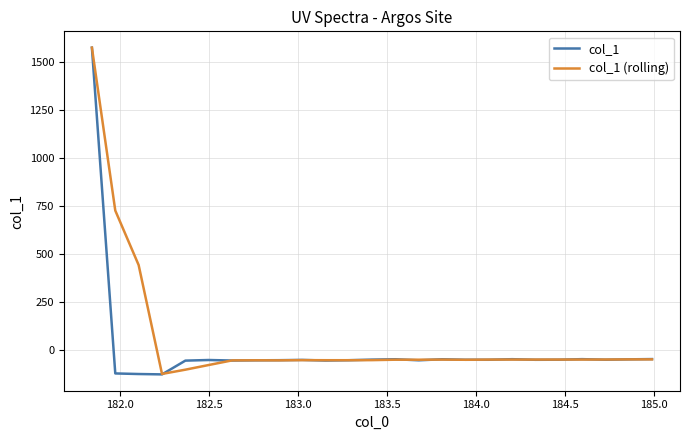

What is the greatest value displayed?

1572.3